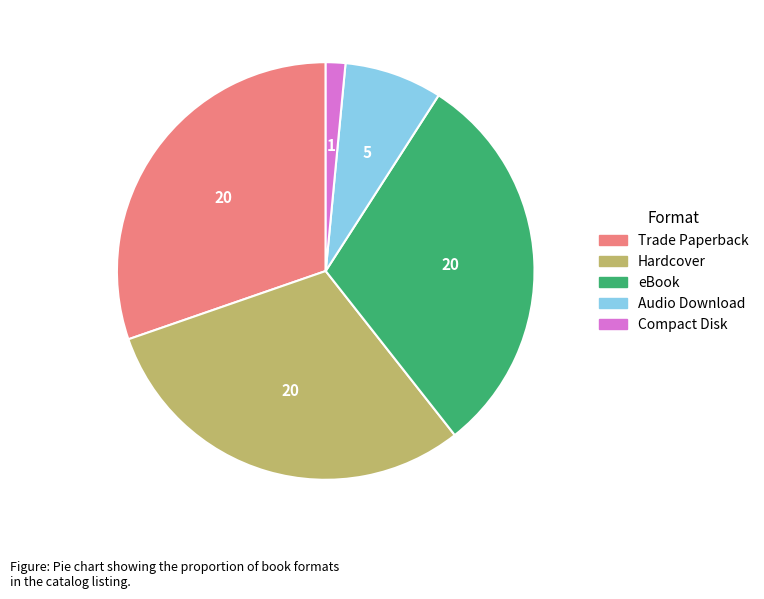

Does Trade Paperback represent more than half of the total?

No